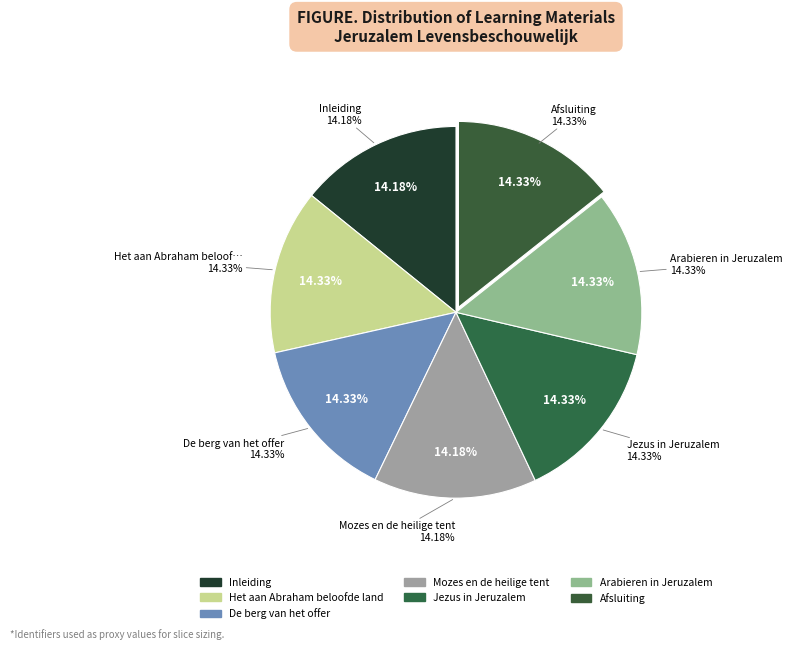

Does any single category account for the majority?

No